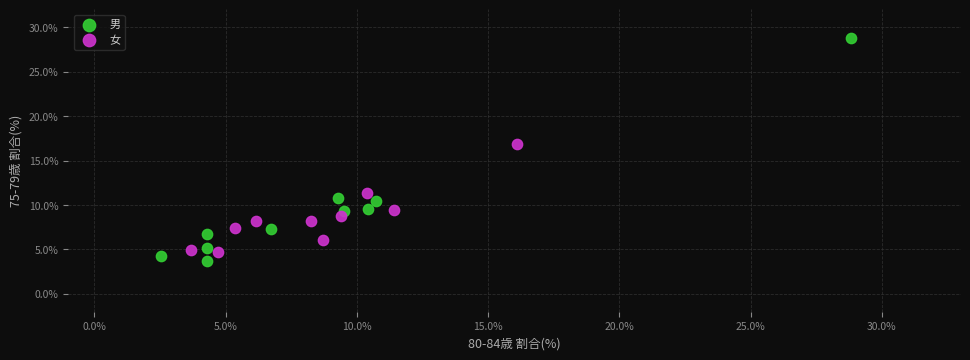

Which series has the widest spread of Y values?

男